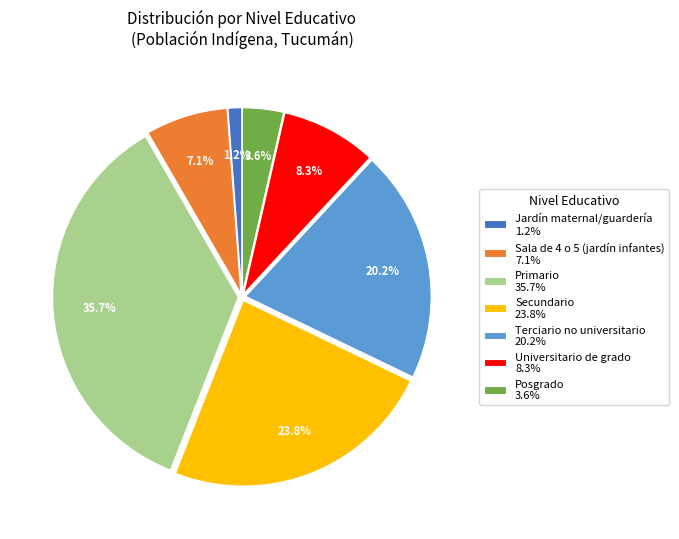

How many slices are in this pie chart?

7